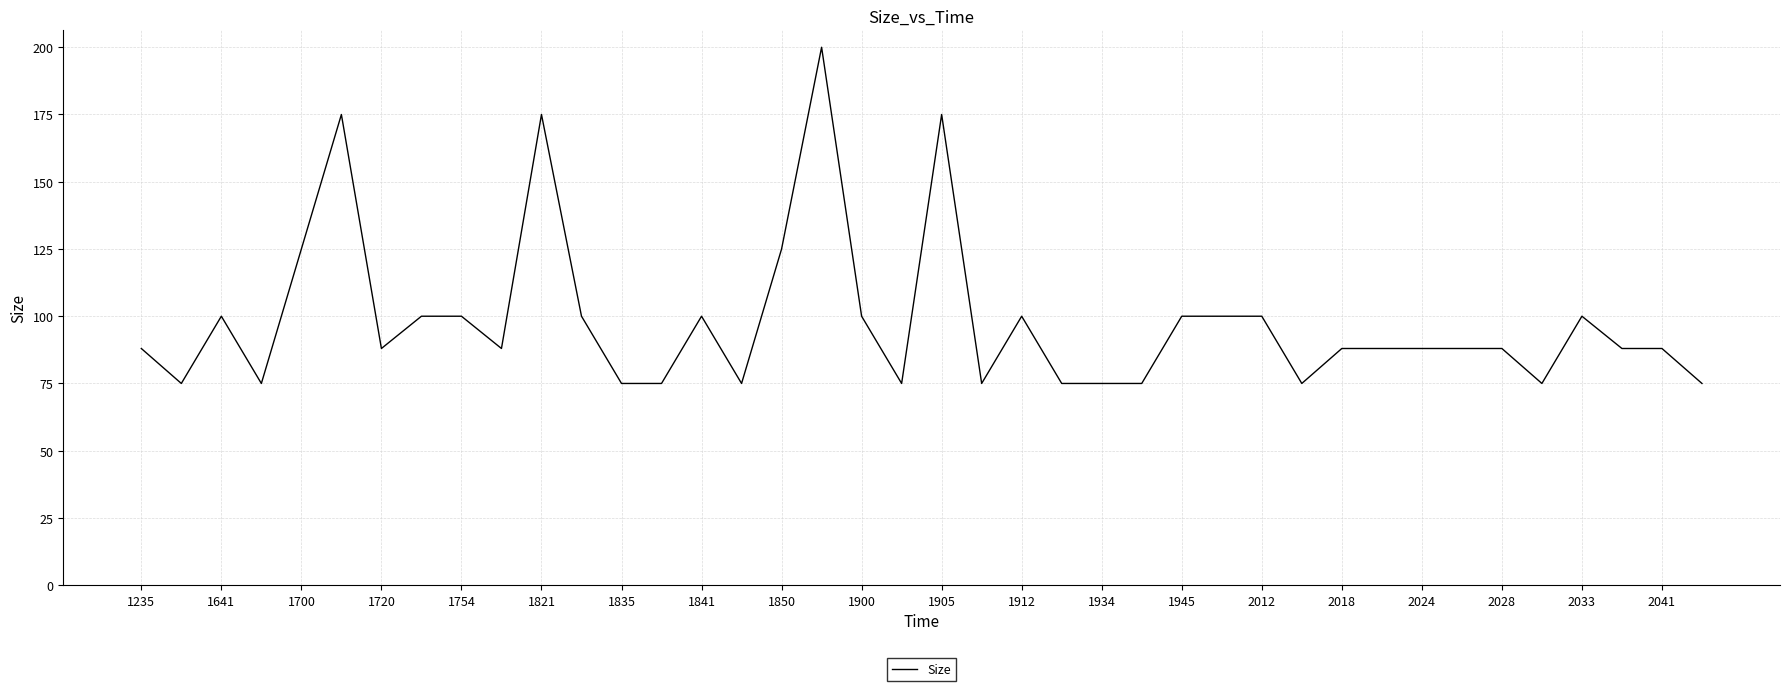

What is the difference between the maximum and minimum values?

125